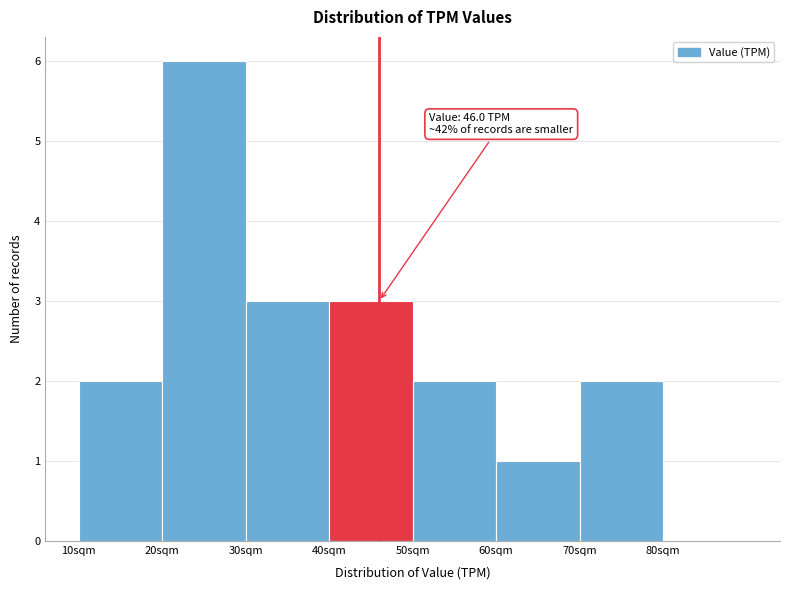

Over which range of the x-axis is the bar tallest?

20 to 30